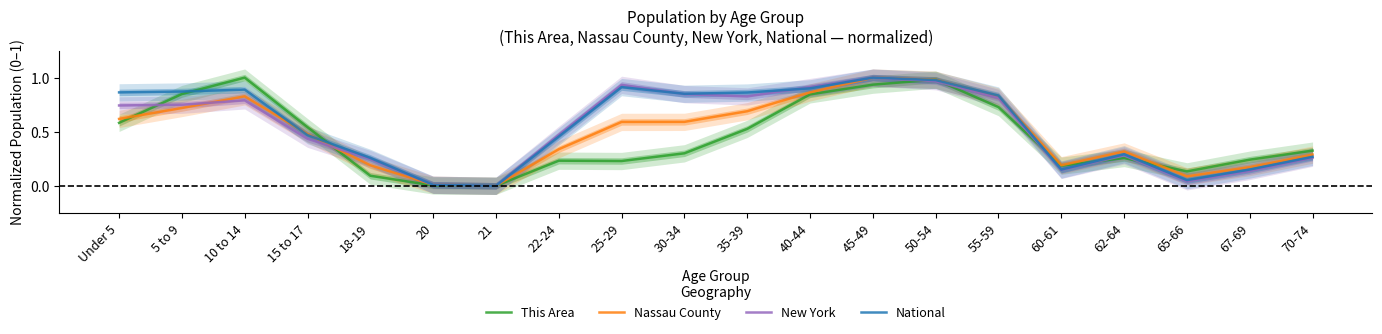

True or false: Nassau County and National cross at least once.

True